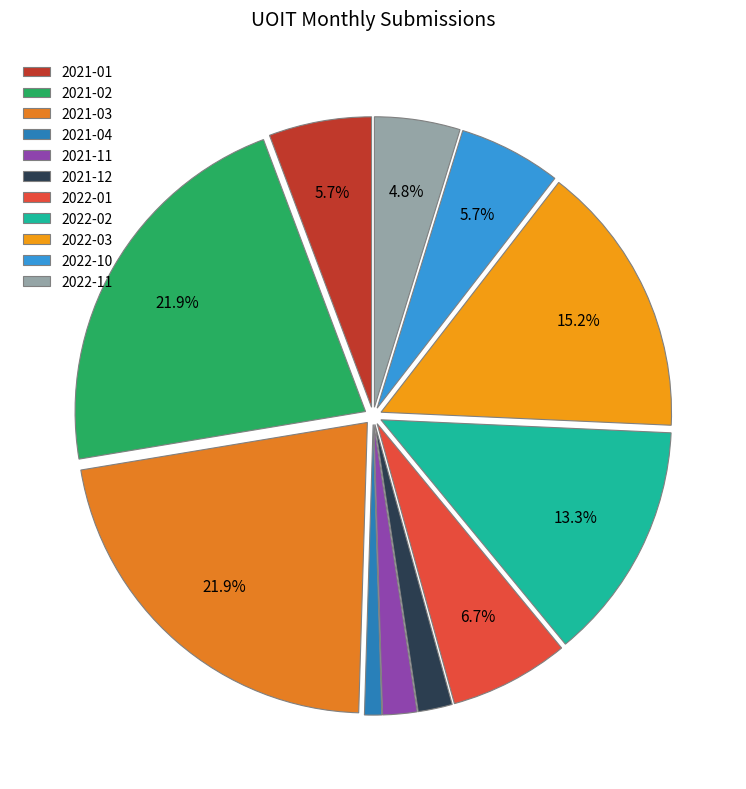

How many slices are in this pie chart?

11